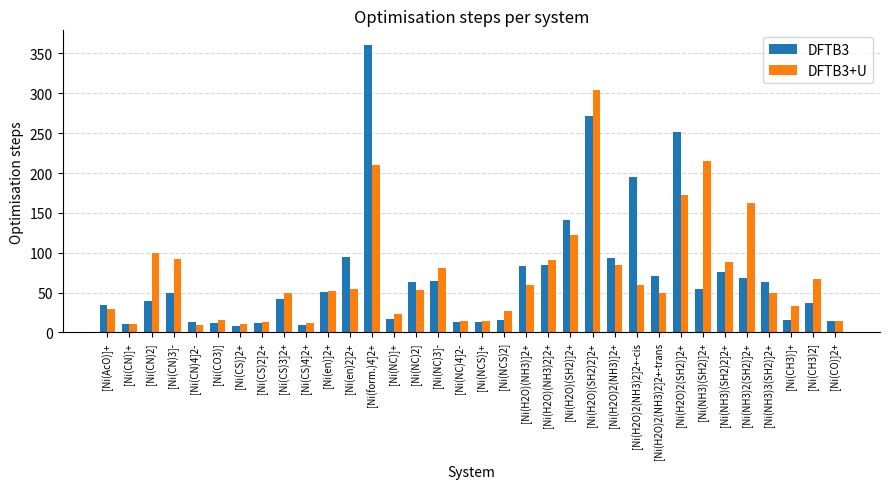

What is the difference between the maximum and minimum values in the DFTB3+U series?

295